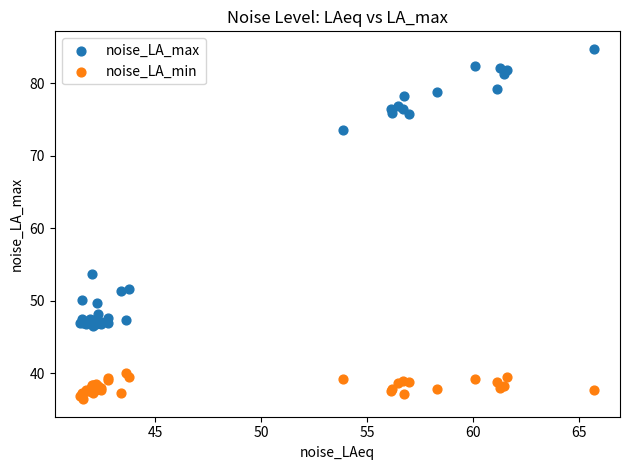

Which series contains the highest Y value?

noise_LA_max